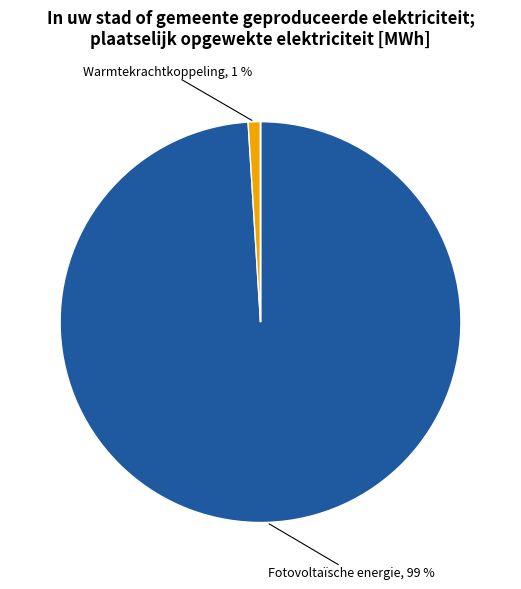

To the nearest percent, what is the average slice percentage?

25%